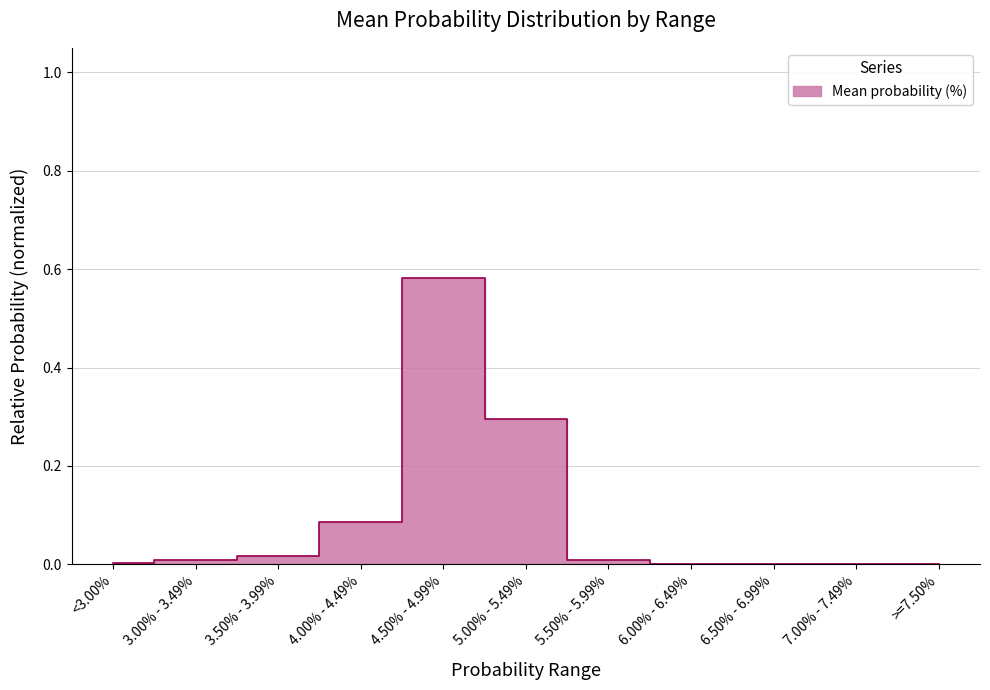

Does the chart display data point markers on the line(s)?

No